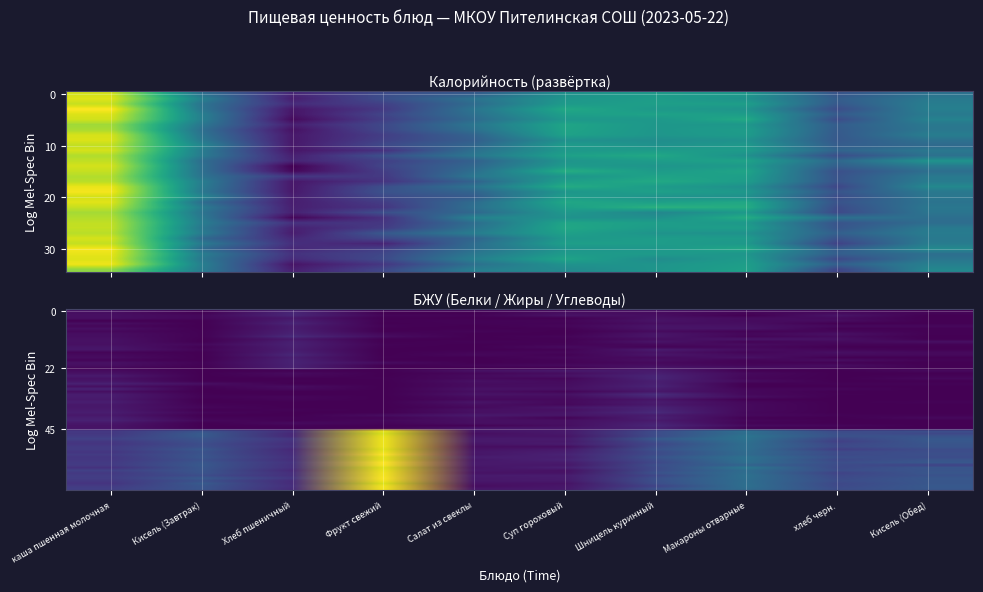

What is the total value across all series at Фрукт свежий?

151.3